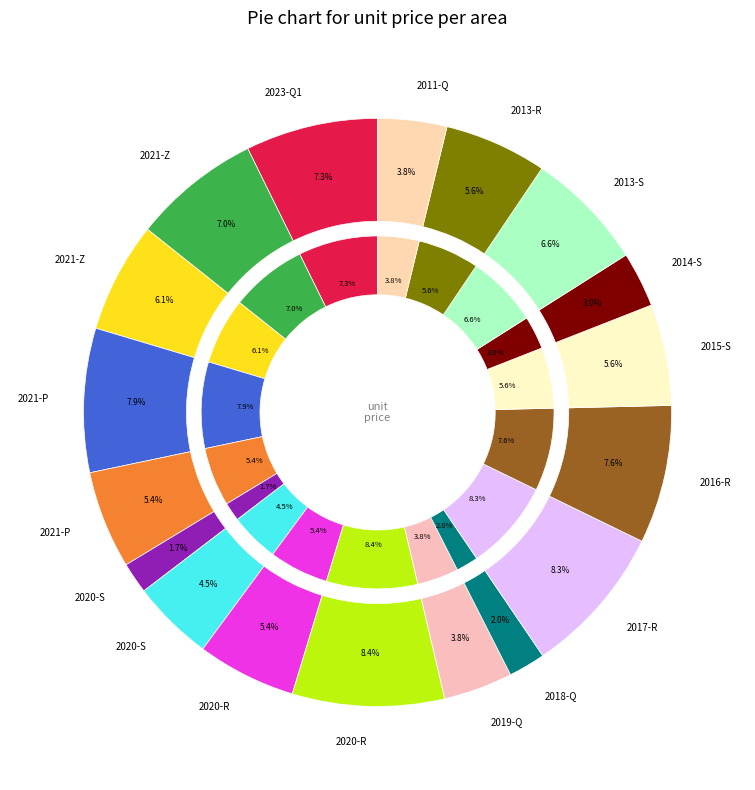

Is there a majority slice in this chart?

No